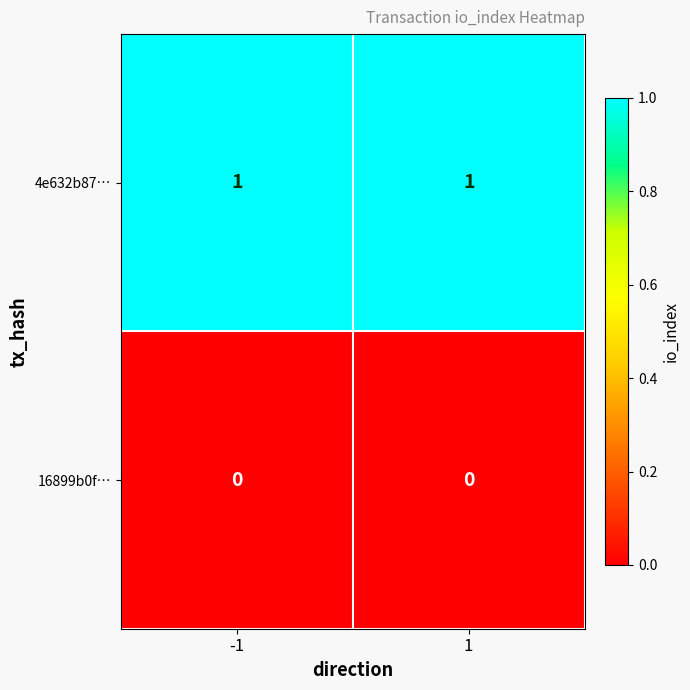

Reading left to right, list all the values displayed in this chart.

4e632b87…: 1	1
16899b0f…: 0	0